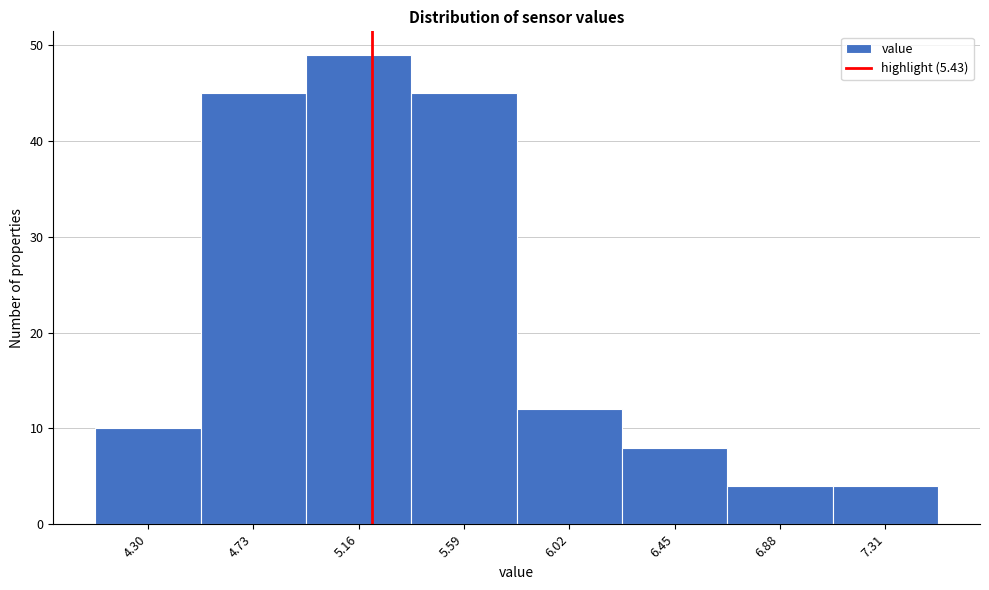

Reading right to left, list all the values displayed in this chart.

7.31=4	6.88=4	6.45=8	6.02=12	5.59=45	5.16=49	4.73=45	4.30=10